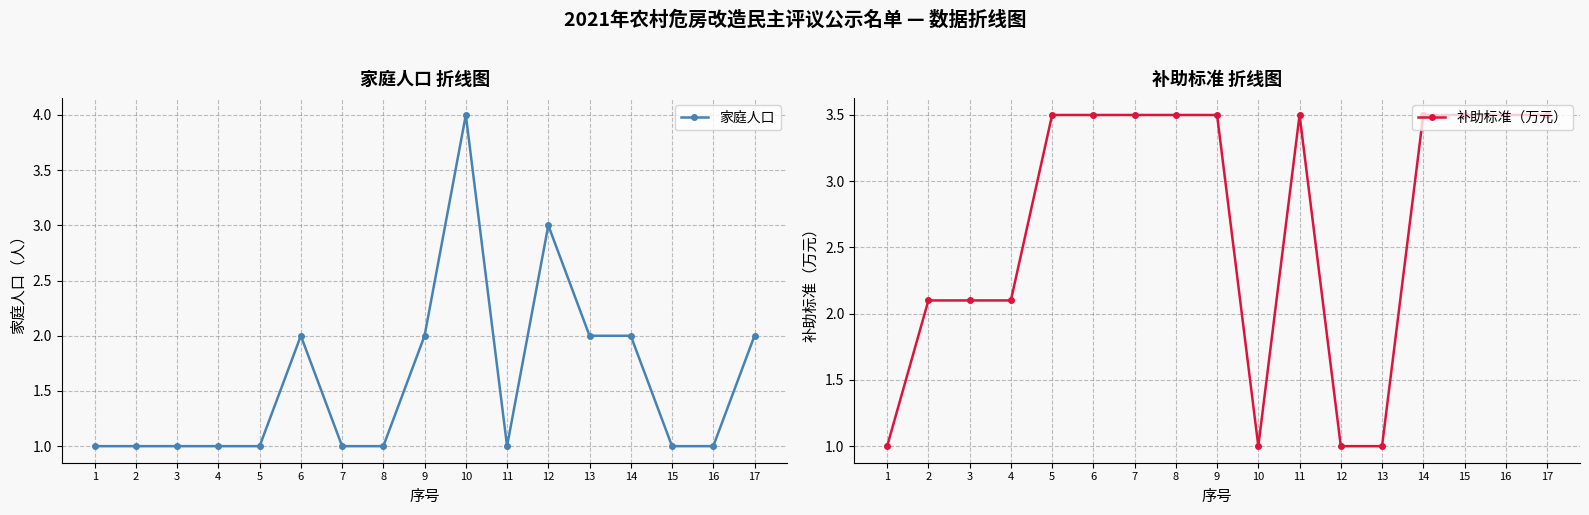

True or false: 家庭人口 has a value of 2.8 at 13.

False